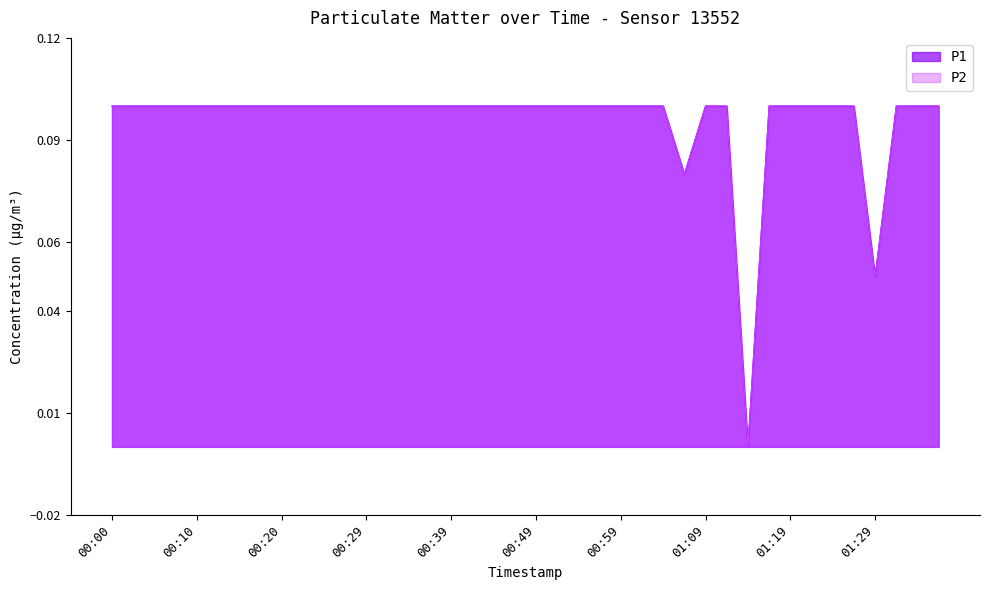

What is the value of the P1 point at the 32nd from the left?

0.1